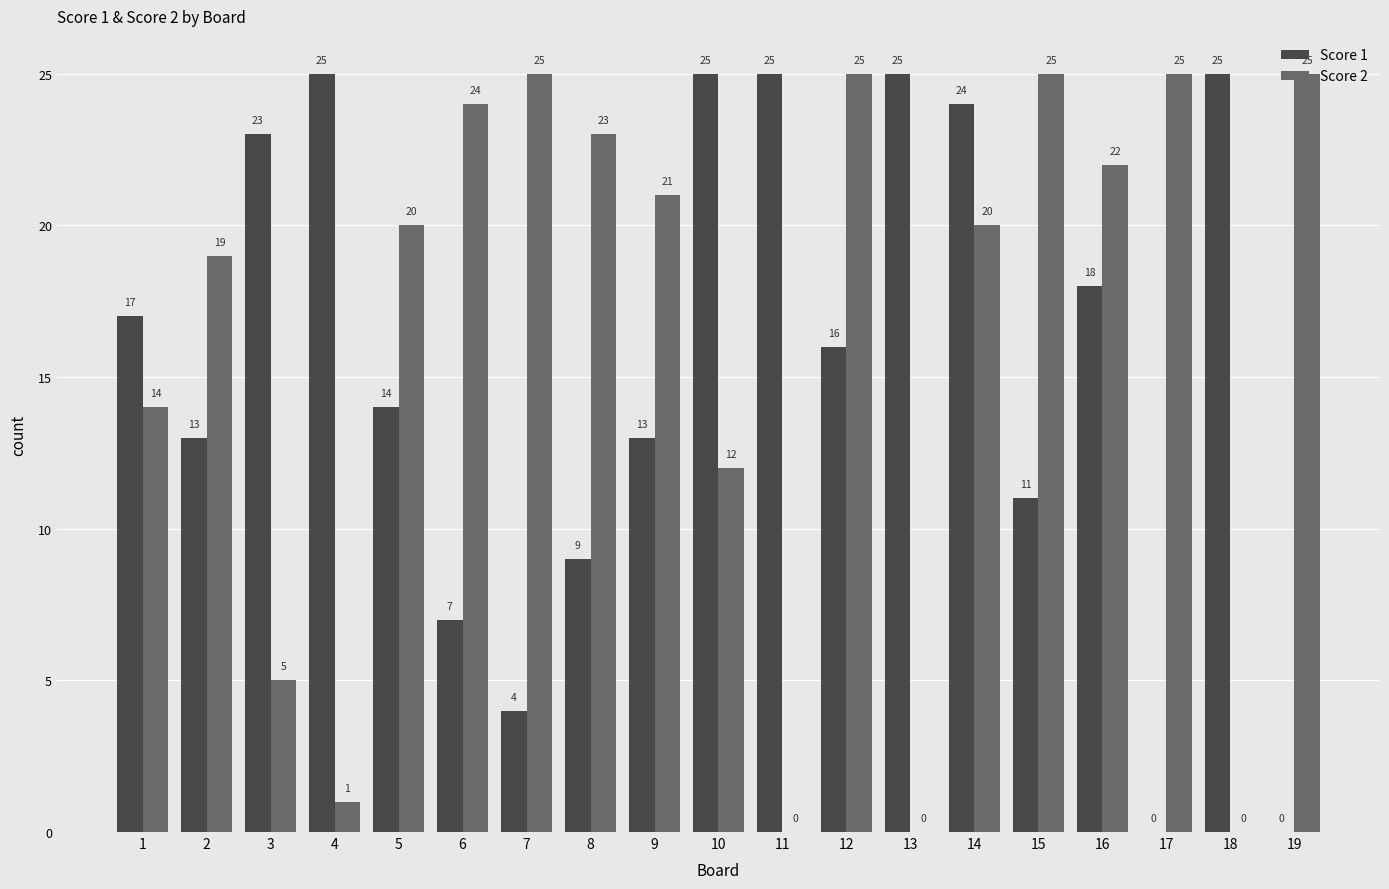

What is the sum of the Score 2 values at 16 and 1?

36